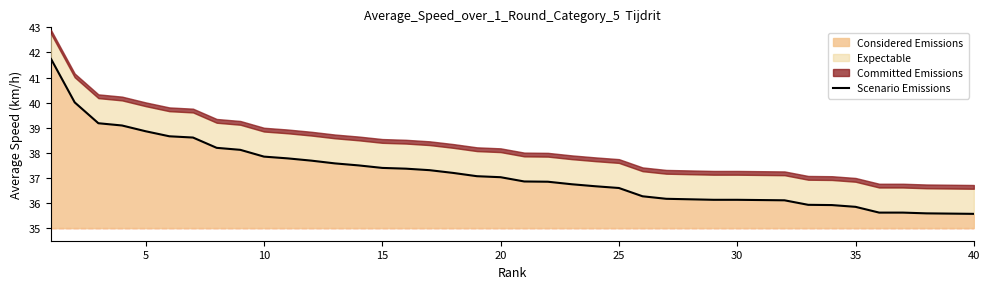

What is the highest value of the Considered Emissions series?

41.7